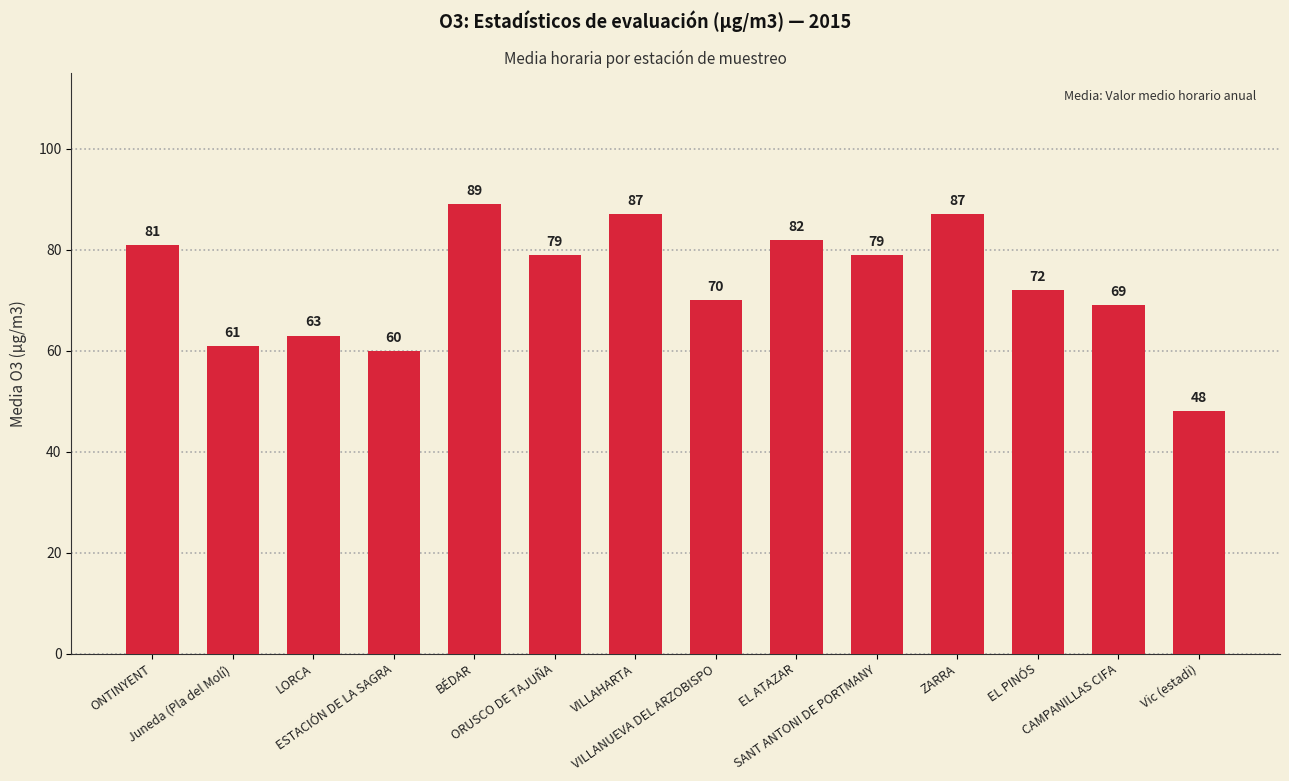

What is the difference between the second highest and second lowest values?

27